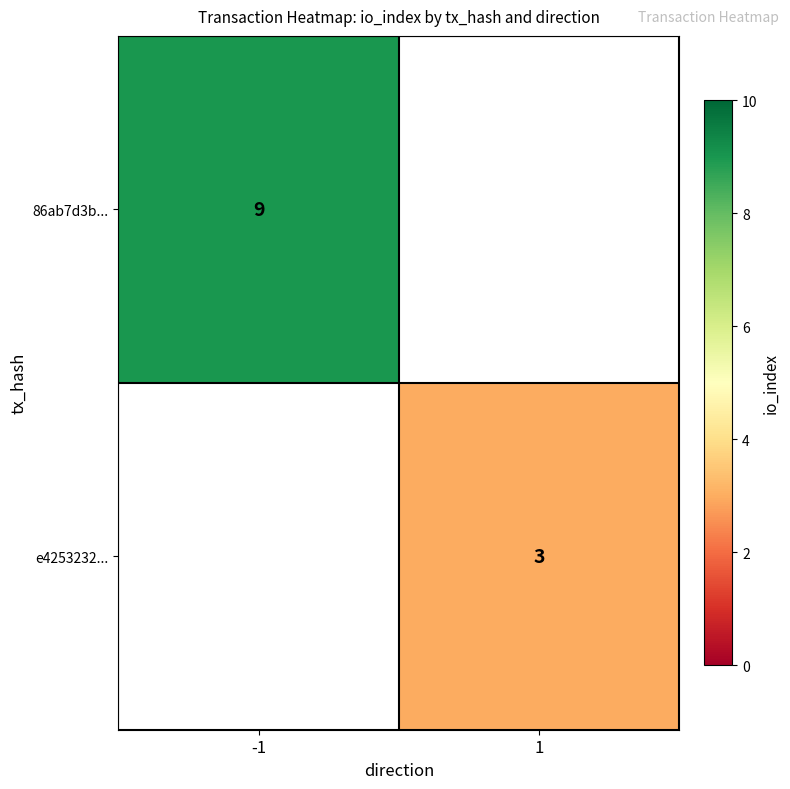

The value of e4253232... at 1 is 1. True or false?

False